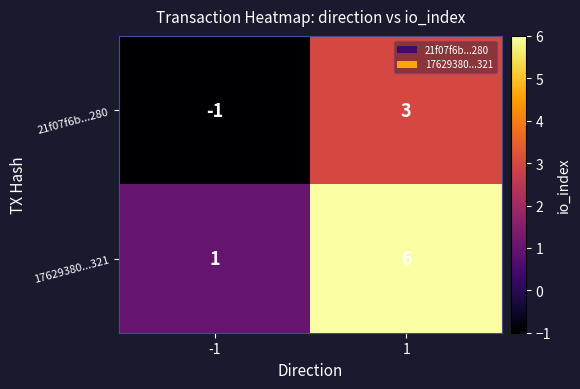

The 21f07f6b...280 series shows -1 at -1. True or false?

True